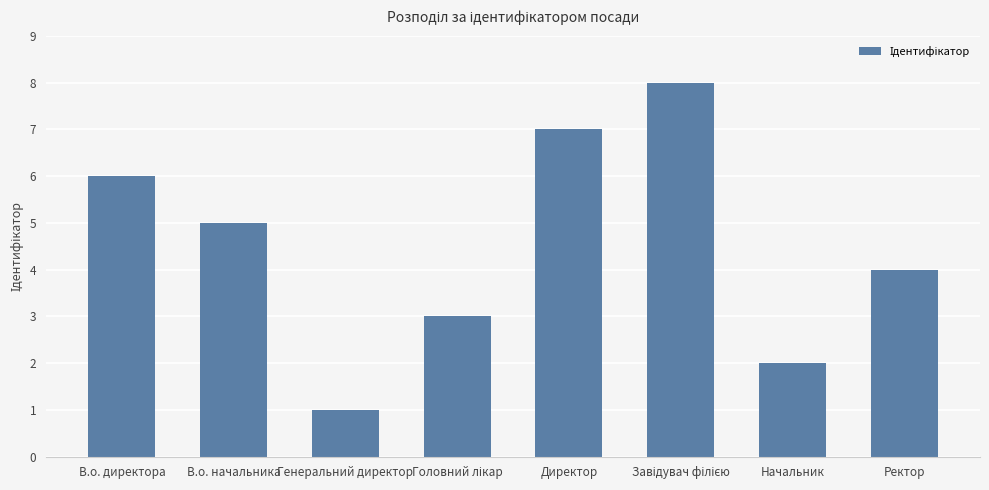

What position from the right is Начальник?

2